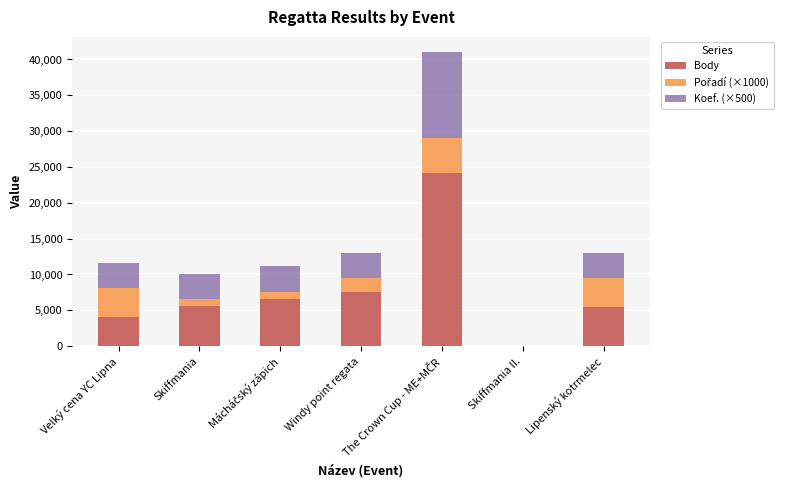

What is the total value across all series at Windy point regata?

13051